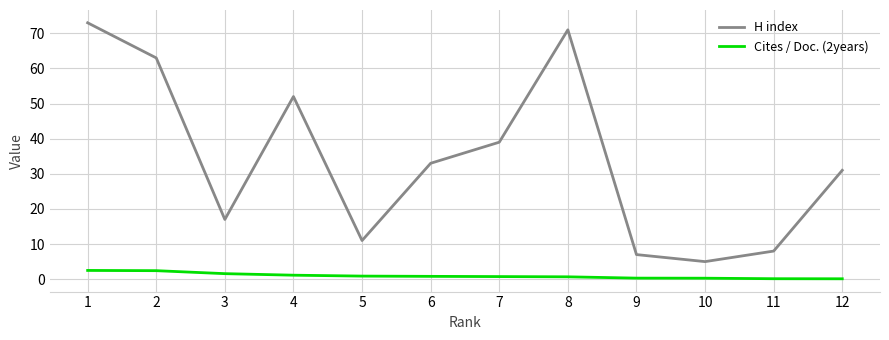

At which category is the sum across all series the highest?

1